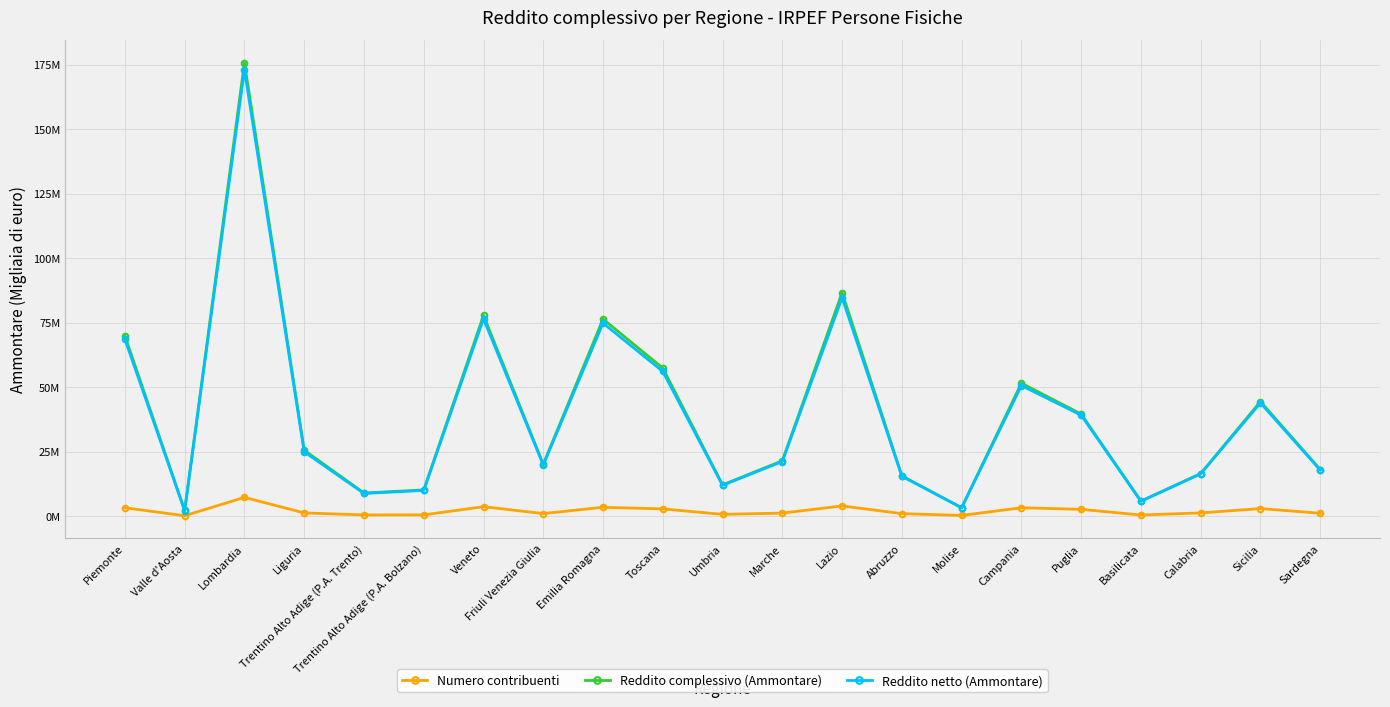

True or false: Reddito netto (Ammontare) has a value of 67634982 at Sicilia.

False